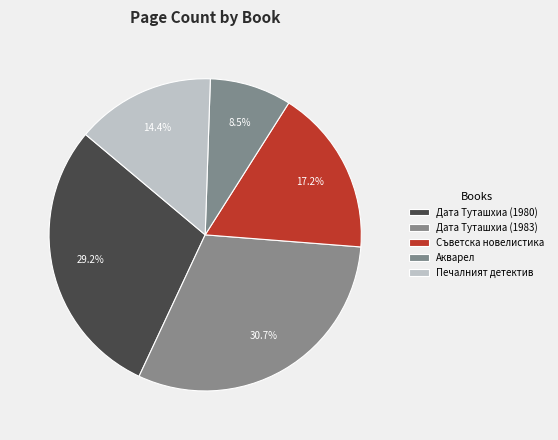

To the nearest percent, what is the difference between the Дата Туташхиа (1983) and Акварел slice percentages?

22%